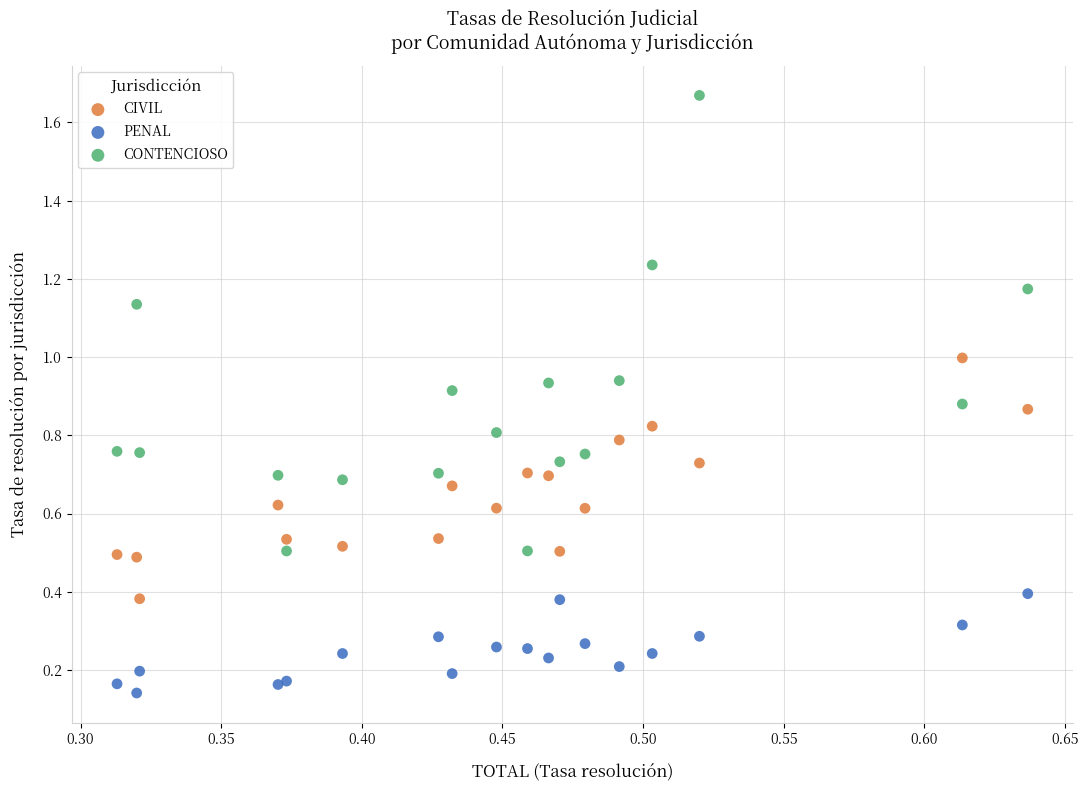

Which series has the largest Y range (max minus min)?

CONTENCIOSO